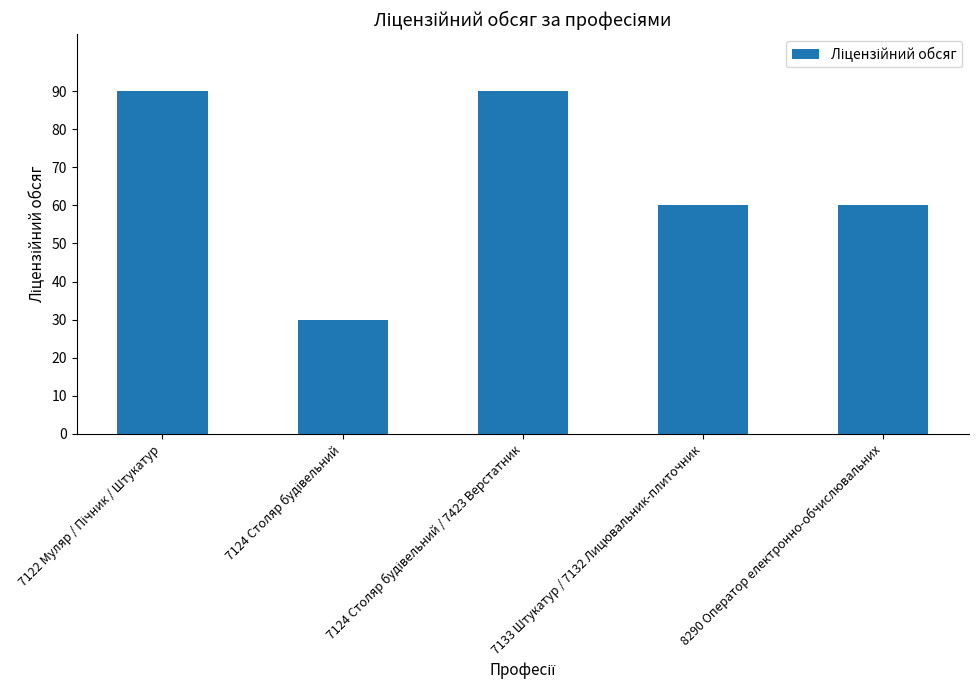

Is it true that the value at 8290 Оператор електронно-обчислювальних is 60?

True